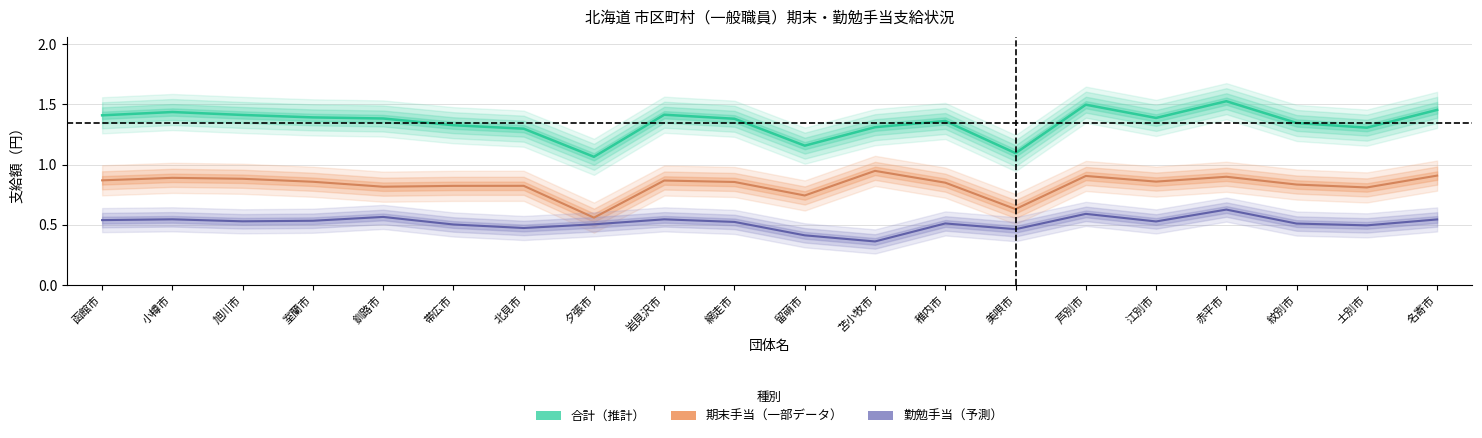

At which category is the sum across all series the highest?

赤平市